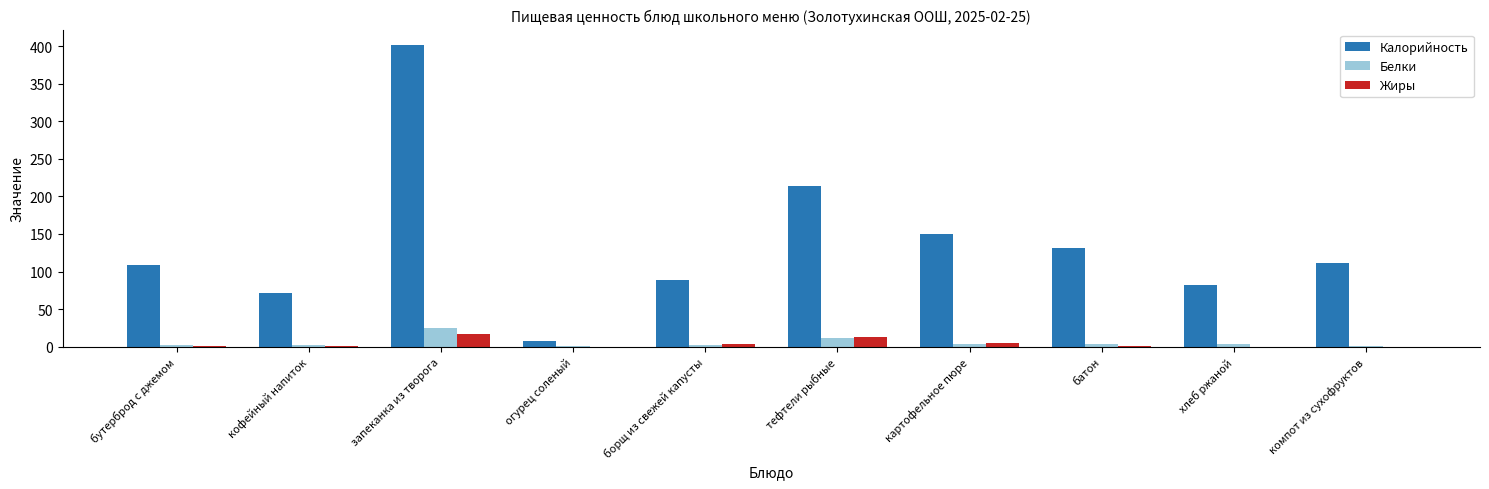

What is the sum of all Белки values?

52.9